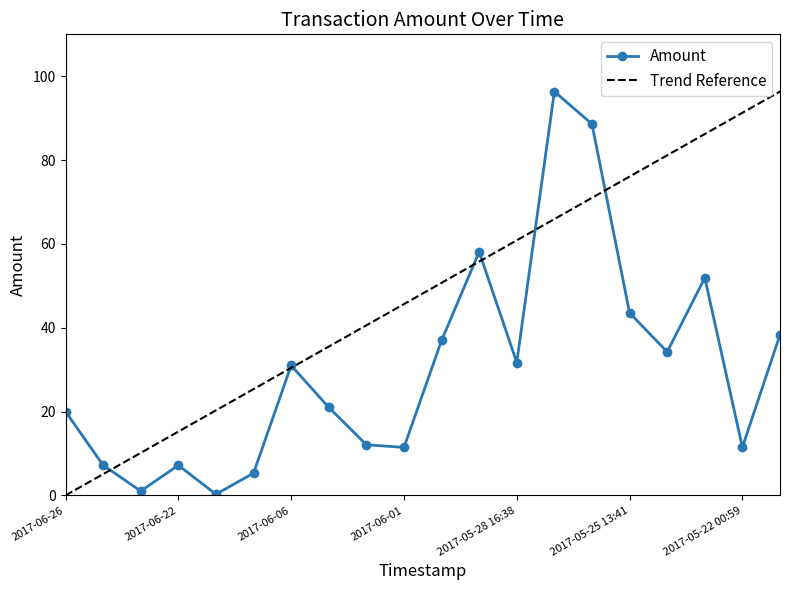

At which category does the data reach its first local valley?

2017-06-23